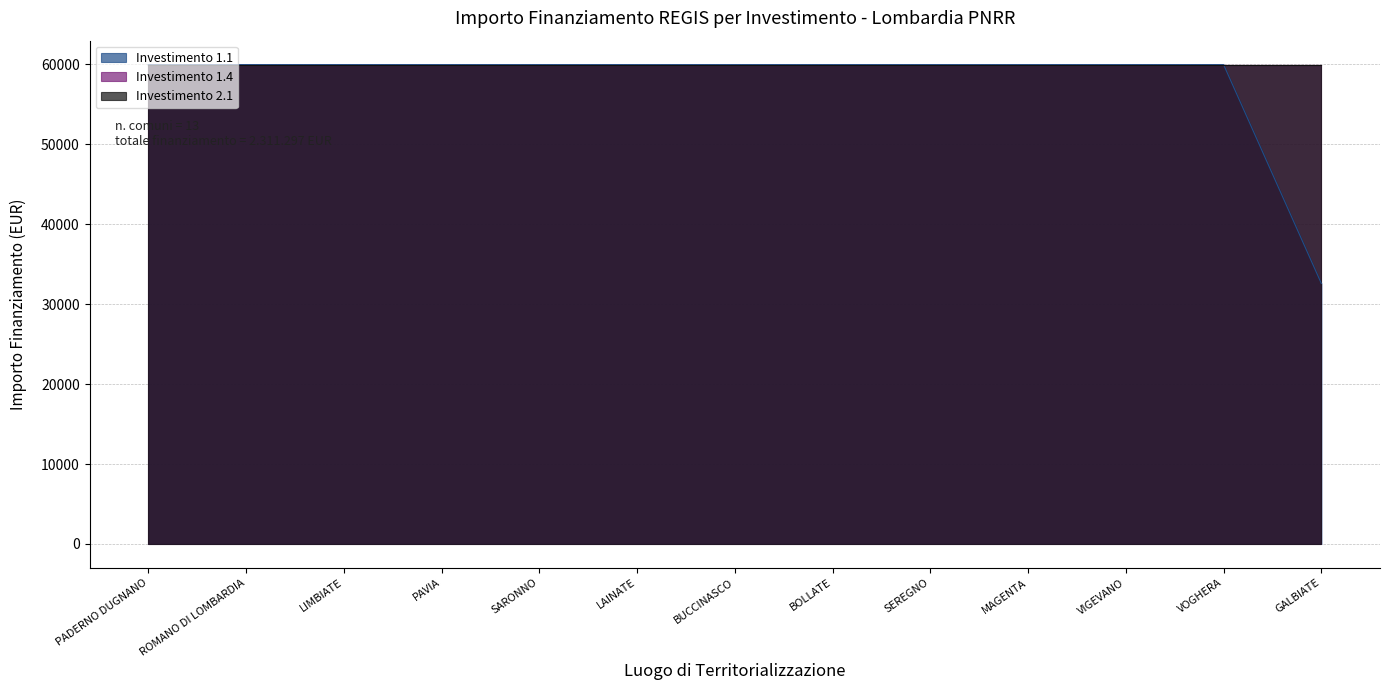

Reading left to right, transcribe all the data shown in this chart.

1.1: PADERNO DUGNANO=59966	ROMANO DI LOMBARDIA=59966	LIMBIATE=59966	PAVIA=59966	SARONNO=59966	LAINATE=59966	BUCCINASCO=59966	BOLLATE=59966	SEREGNO=59966	MAGENTA=59966	VIGEVANO=59966	VOGHERA=59966	GALBIATE=32589
1.4: PADERNO DUGNANO=59966	ROMANO DI LOMBARDIA=59966	LIMBIATE=59966	PAVIA=59966	SARONNO=59966	LAINATE=59966	BUCCINASCO=59966	BOLLATE=59966	SEREGNO=59966	MAGENTA=59966	VIGEVANO=59966	VOGHERA=59966	GALBIATE=59966
2.1: PADERNO DUGNANO=59966	ROMANO DI LOMBARDIA=59966	LIMBIATE=59966	PAVIA=59966	SARONNO=59966	LAINATE=59966	BUCCINASCO=59966	BOLLATE=59966	SEREGNO=59966	MAGENTA=59966	VIGEVANO=59966	VOGHERA=59966	GALBIATE=59966